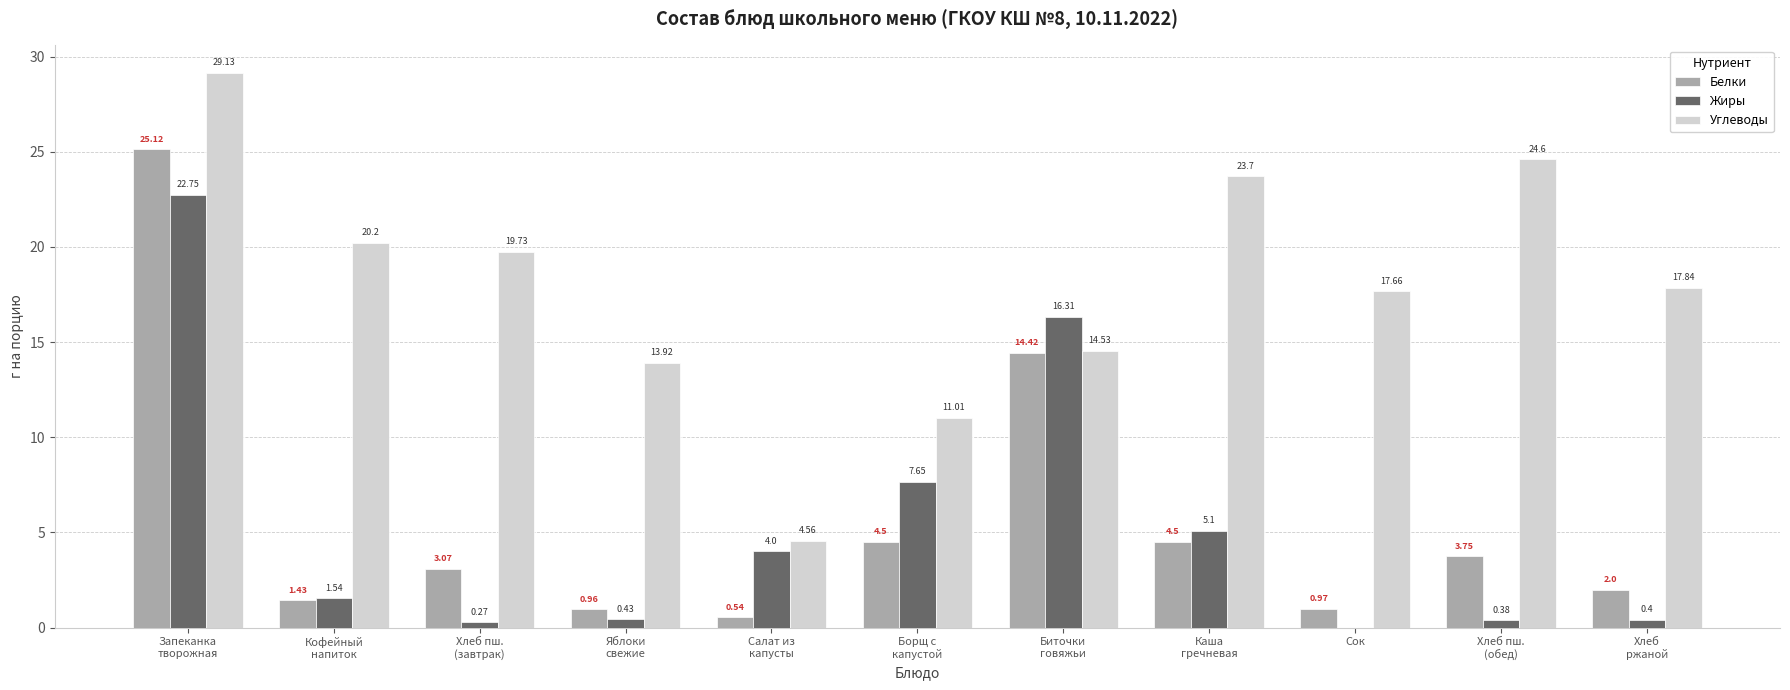

What is the greatest value displayed?

29.1